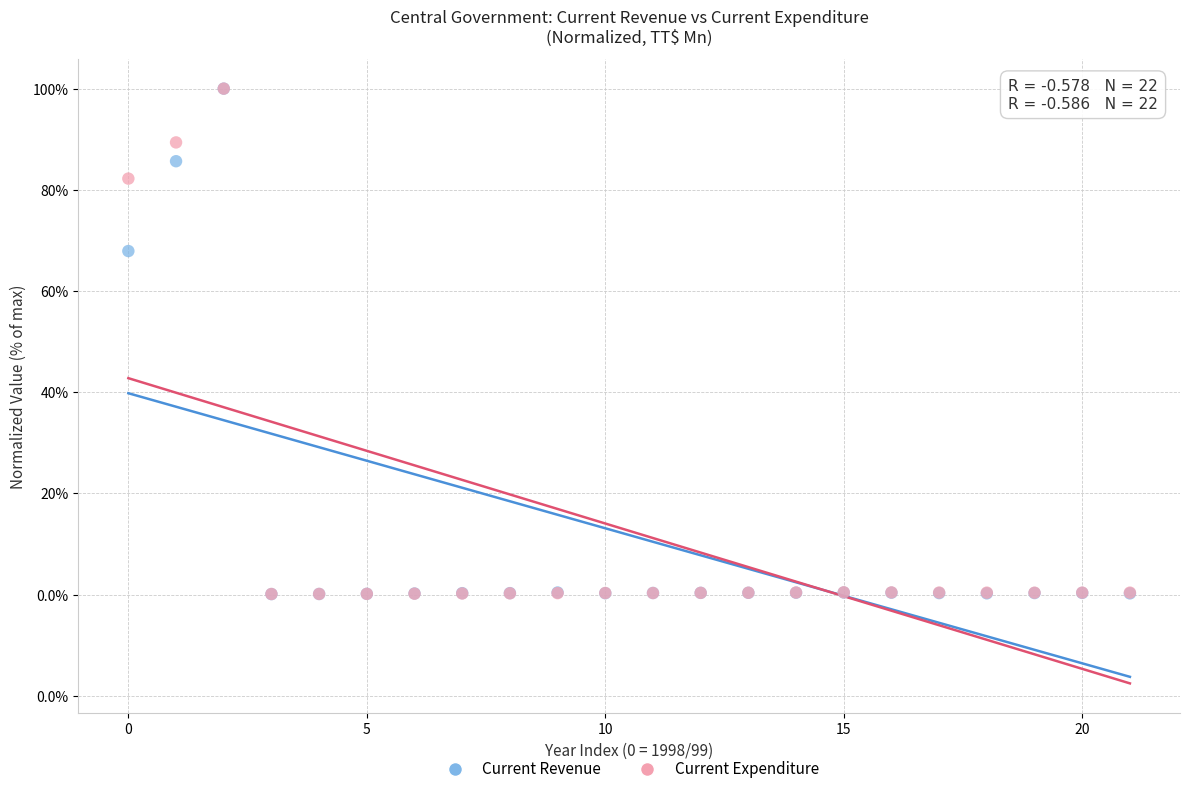

What are all the series names shown in the legend?

Current Revenue, Current Expenditure